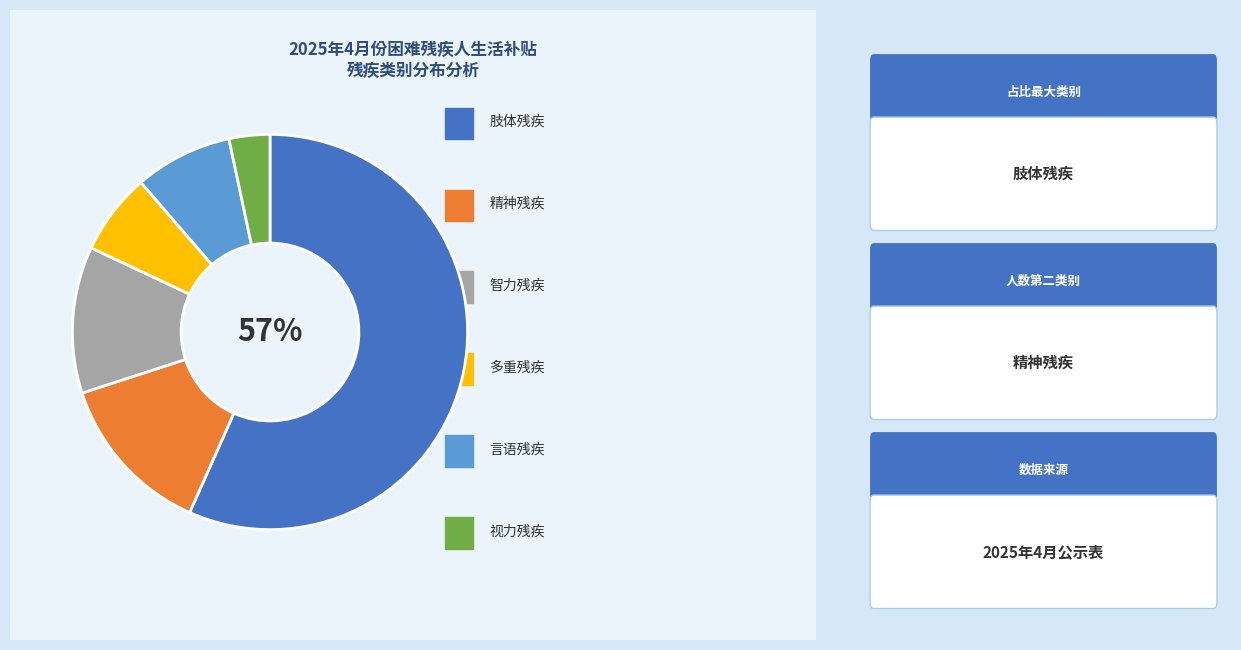

Is there any slice that represents more than half of the pie?

Yes